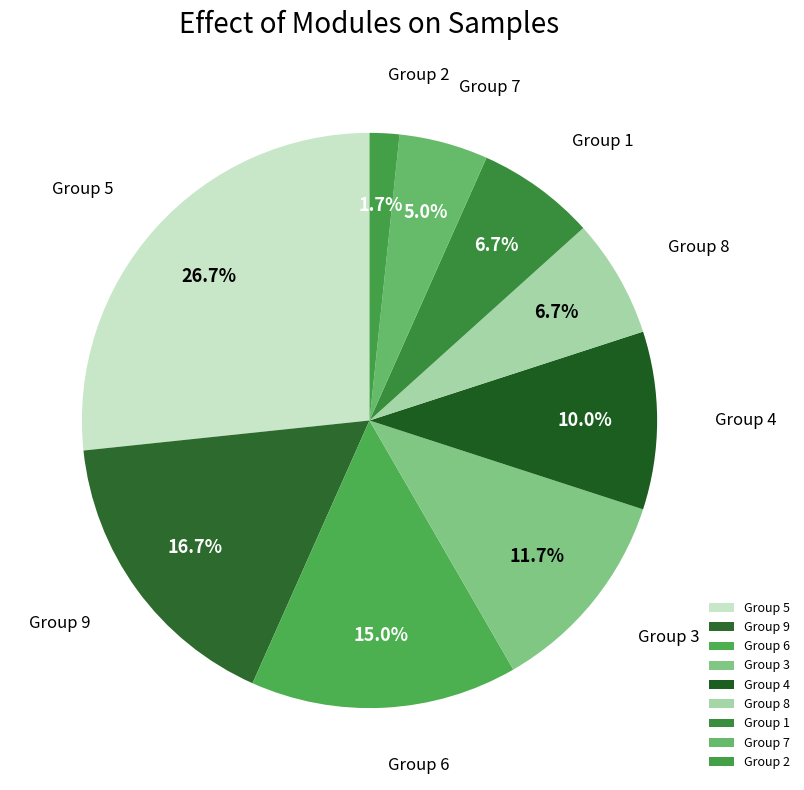

How many segments does this pie chart have?

9